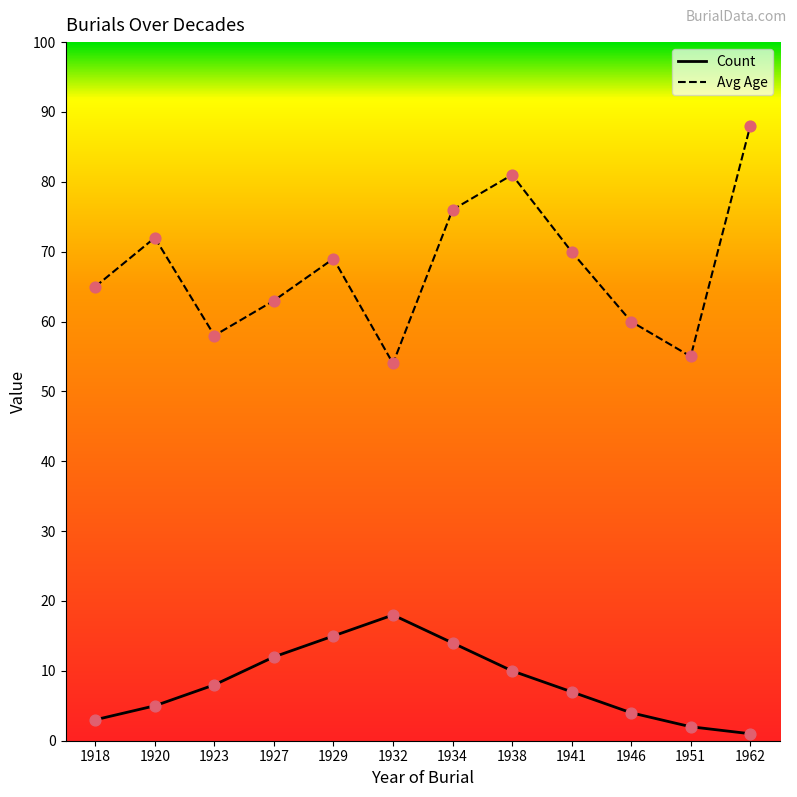

What is the total value across all series at 1951?

57